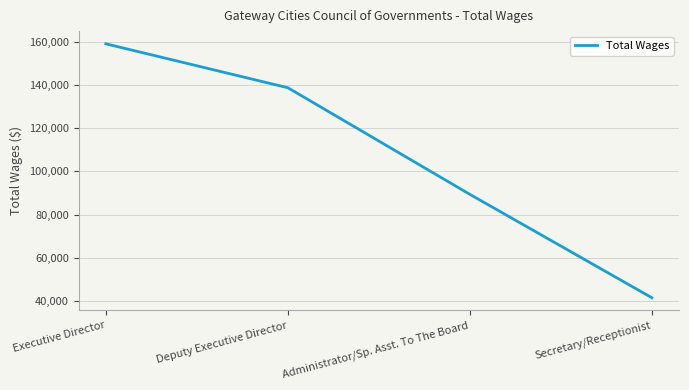

What is the difference between the second highest and second lowest values?

49290